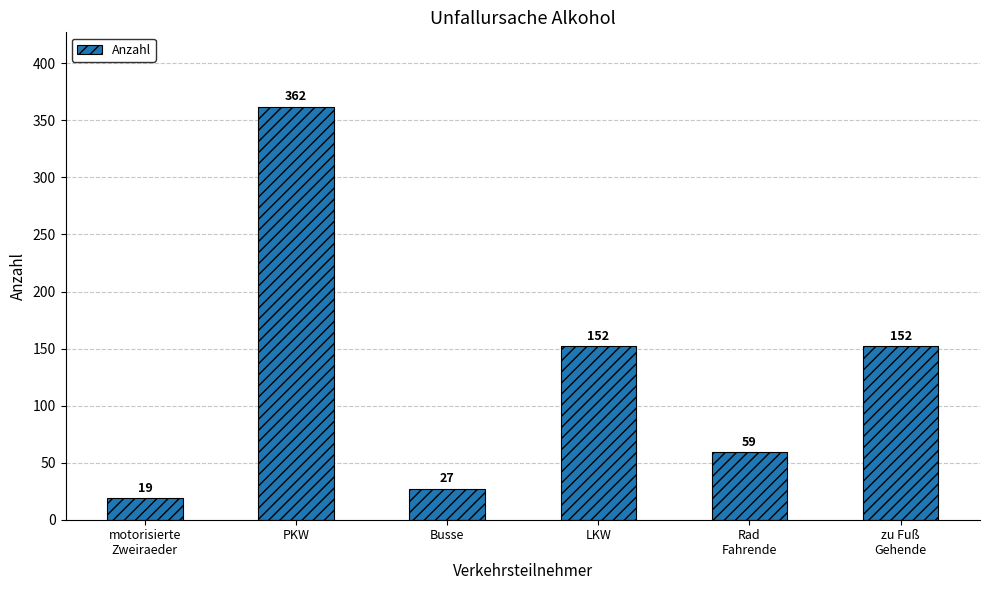

What is the sum of the values at LKW and PKW?

514